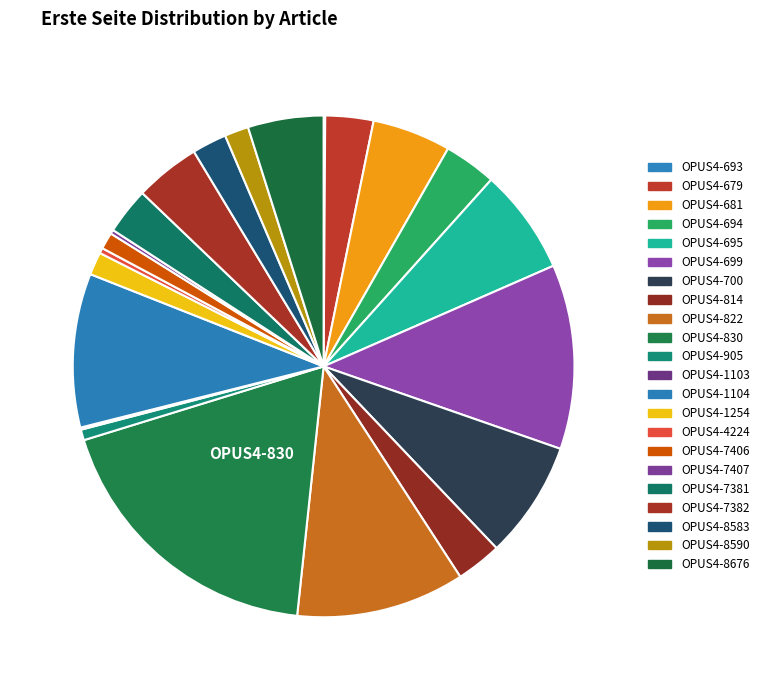

Which category has the smallest portion of the pie?

OPUS4-693